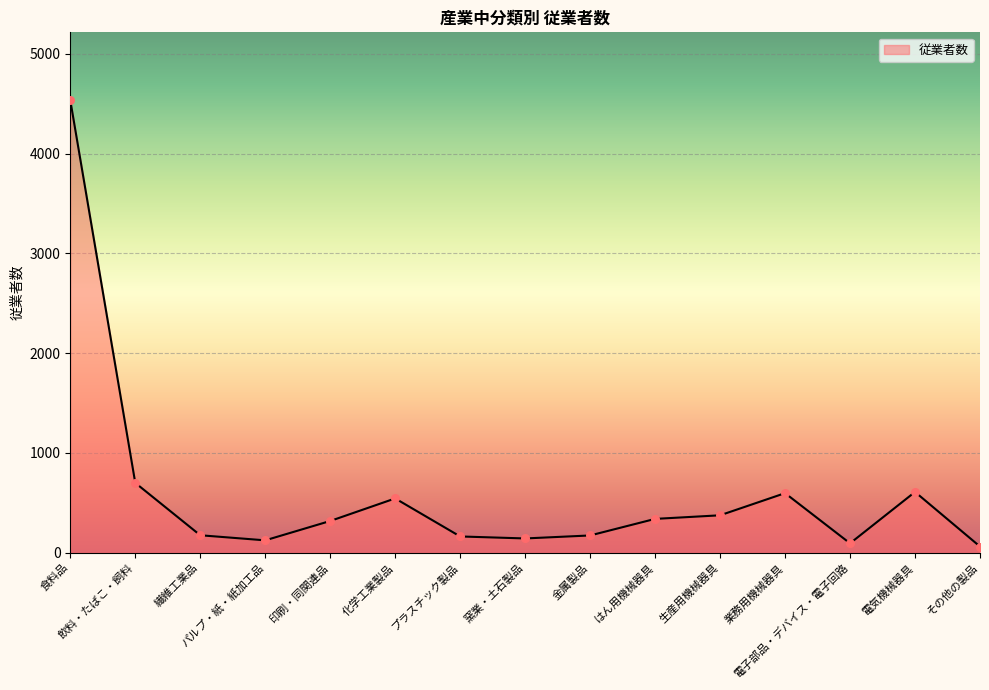

What is the ratio of the value at 電子部品・デバイス・電子回路 to the value at パルプ・紙・紙加工品?

0.8